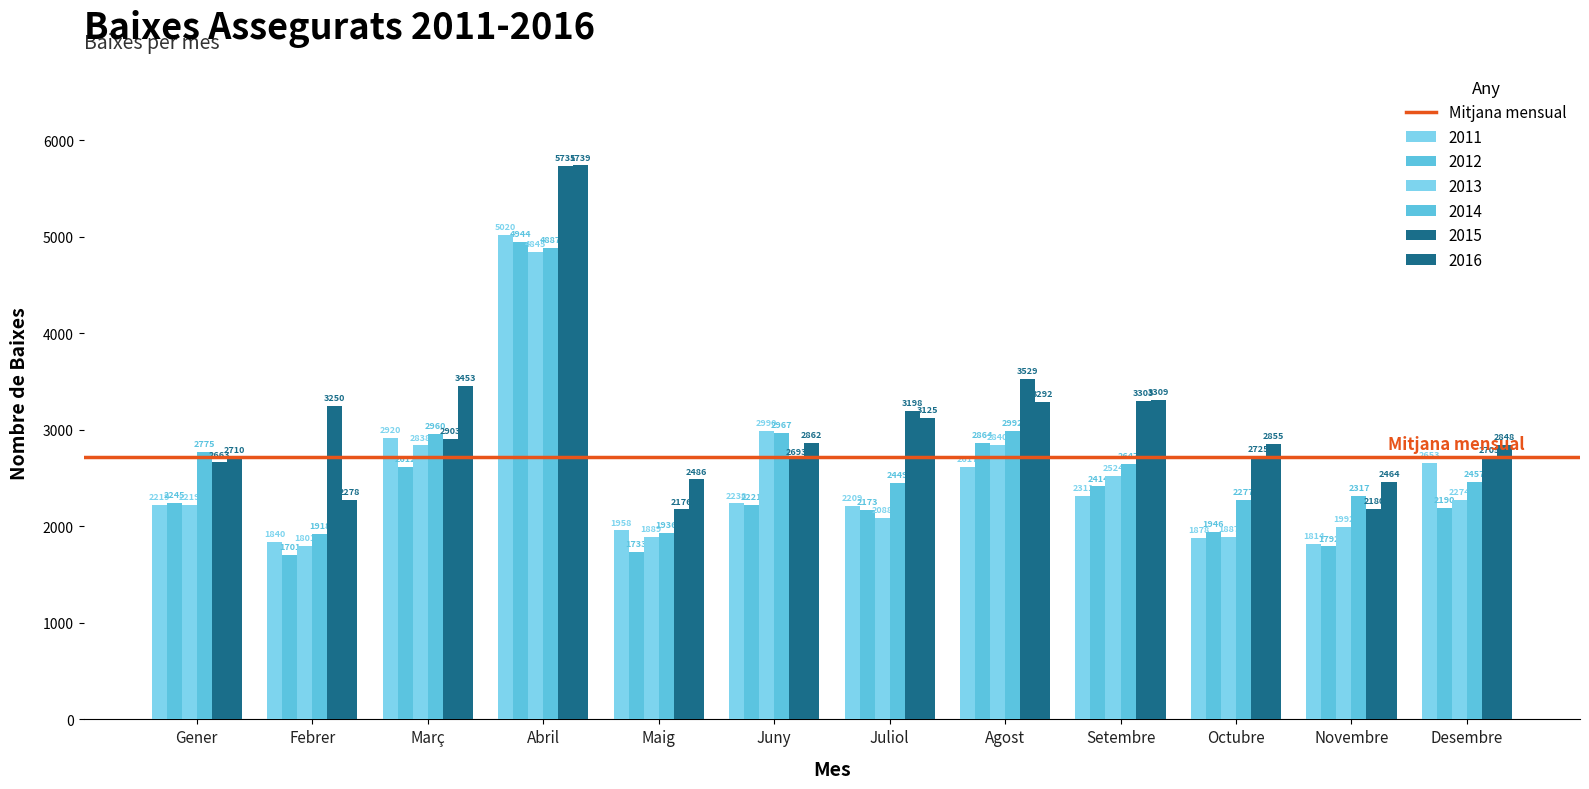

Are the bars grouped side by side (vs. stacked)?

Yes